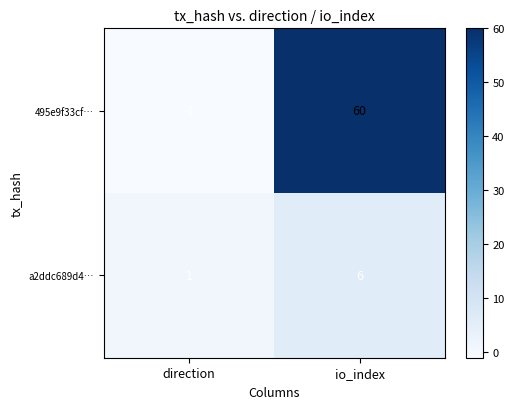

List the labels in order of a2ddc689d4… value, smallest first.

direction, io_index